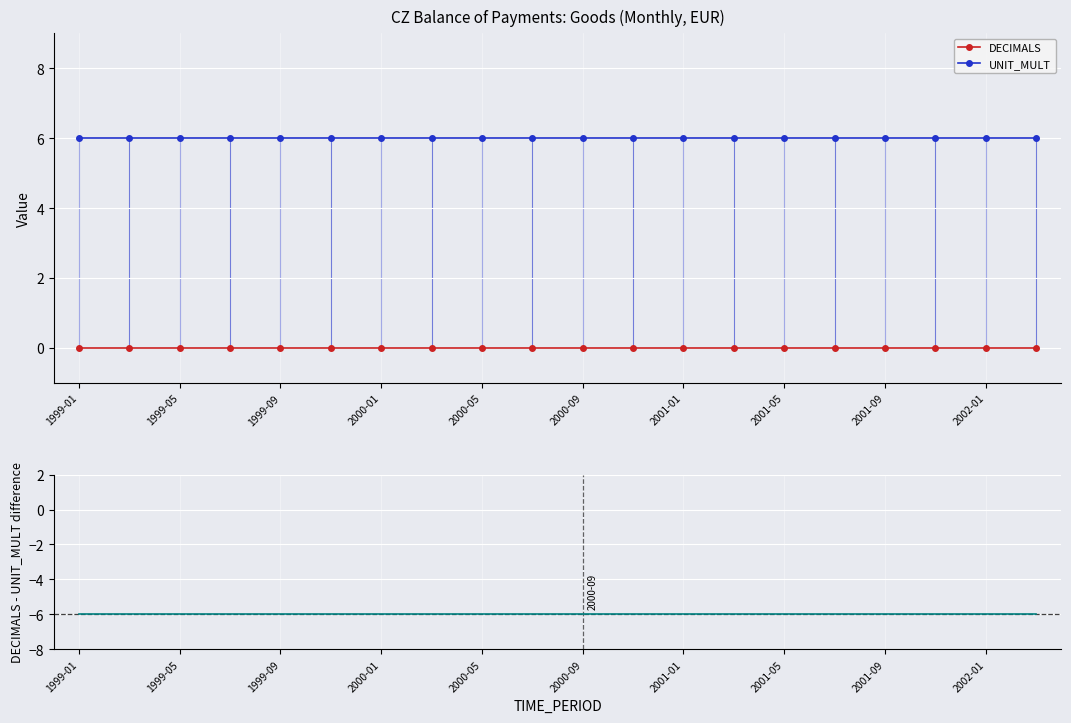

True or false: DECIMALS has a value of 0 at 2002-01.

True